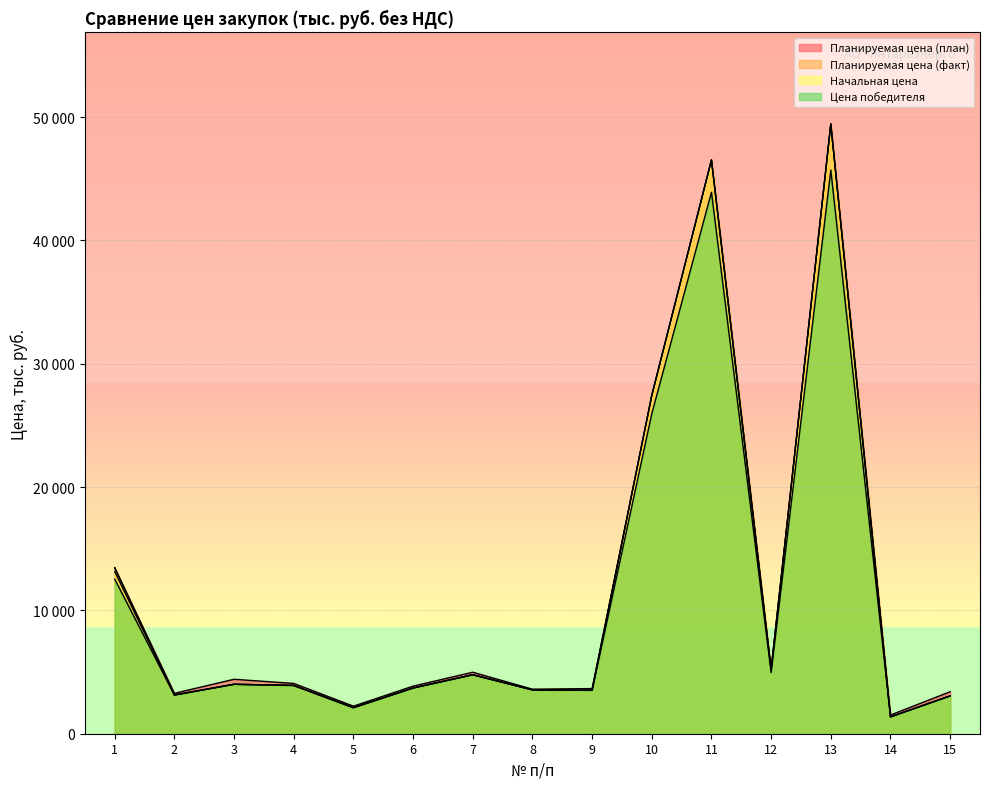

Where is the first local maximum for Планируемая цена (план)?

3